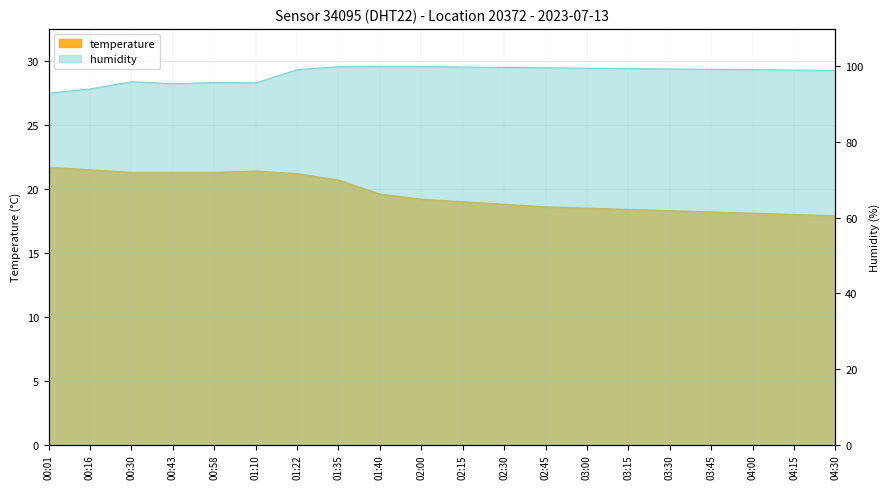

Read the temperature value at 02:00.

19.2